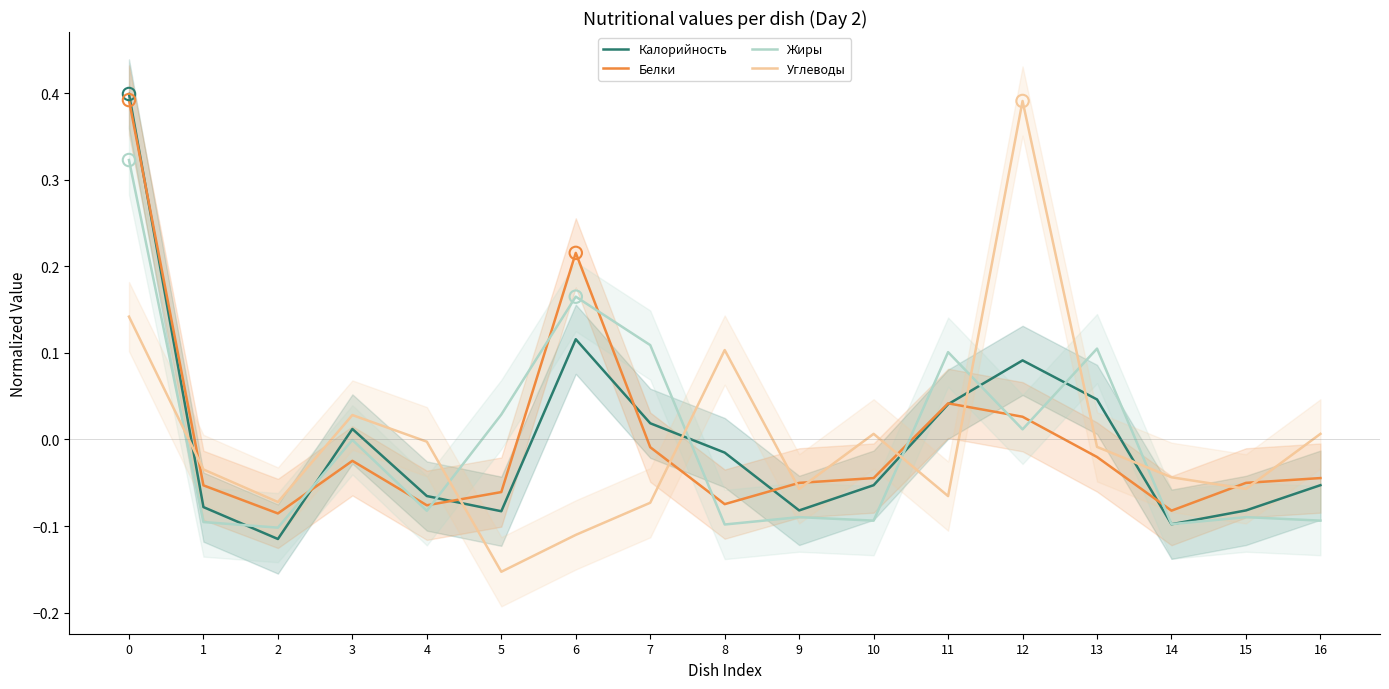

Which series has the widest spread of Y values?

Углеводы